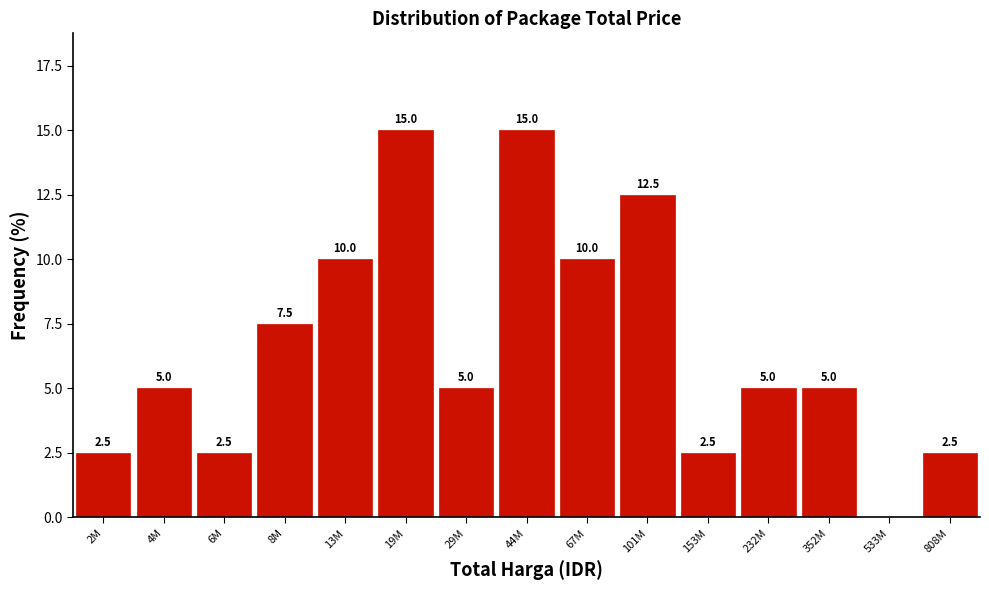

Reading left to right, extract all data points from this chart.

2M=2.5	4M=5.0	6M=2.5	8M=7.5	13M=10.0	19M=15.0	29M=5.0	44M=15.0	67M=10.0	101M=12.5	153M=2.5	232M=5.0	352M=5.0	533M=0.0	808M=2.5